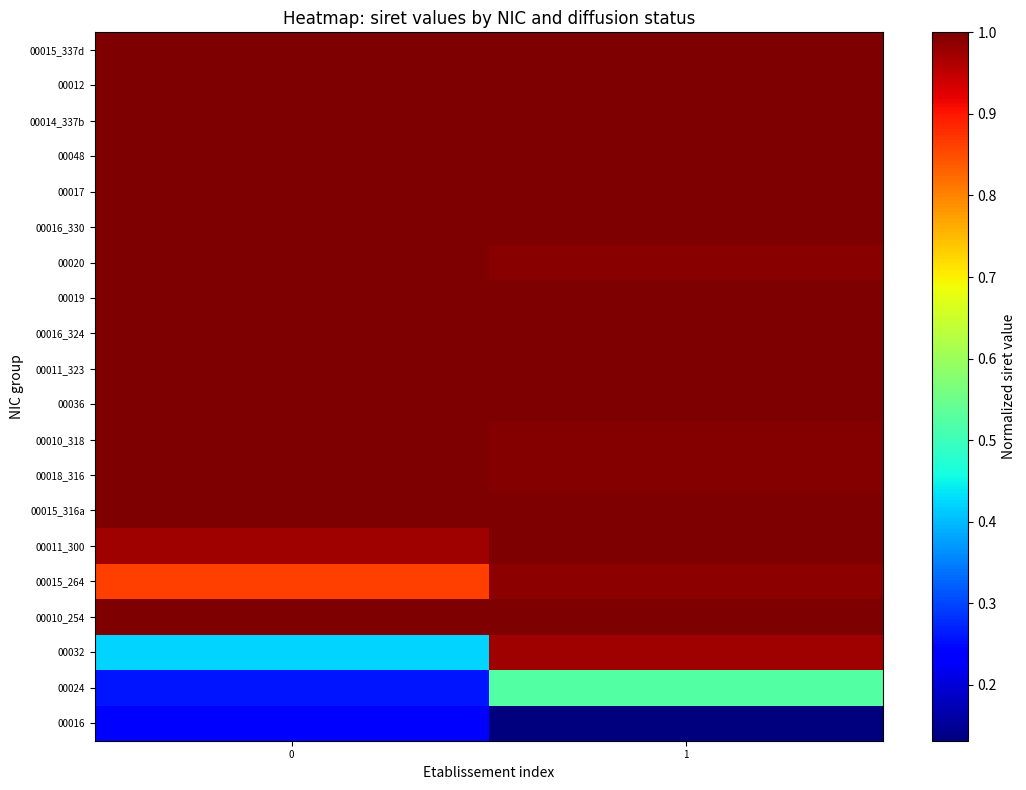

What is the minimum value shown in the chart?

0.1